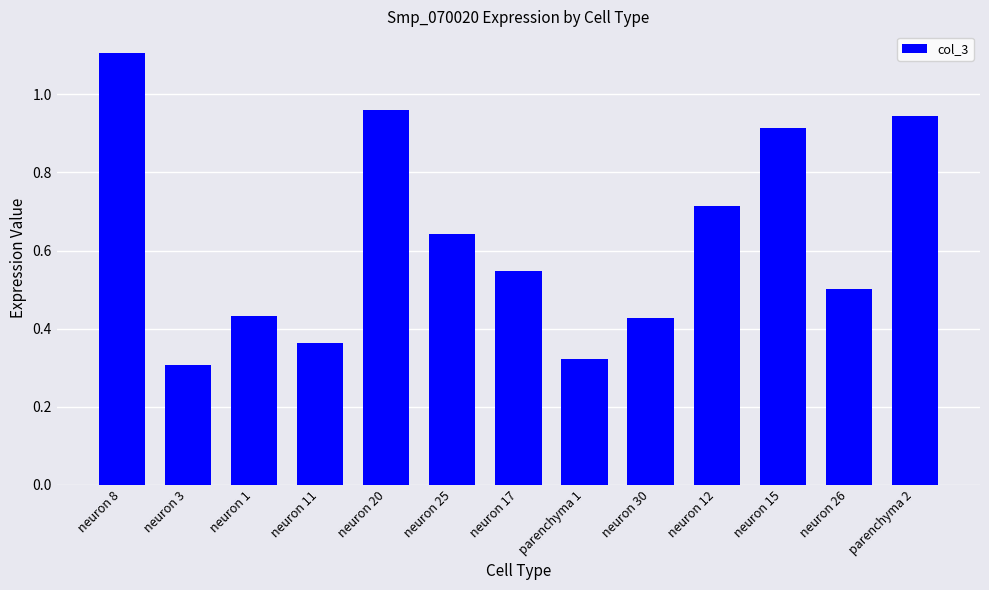

Between neuron 30 and neuron 12, which is larger?

neuron 12